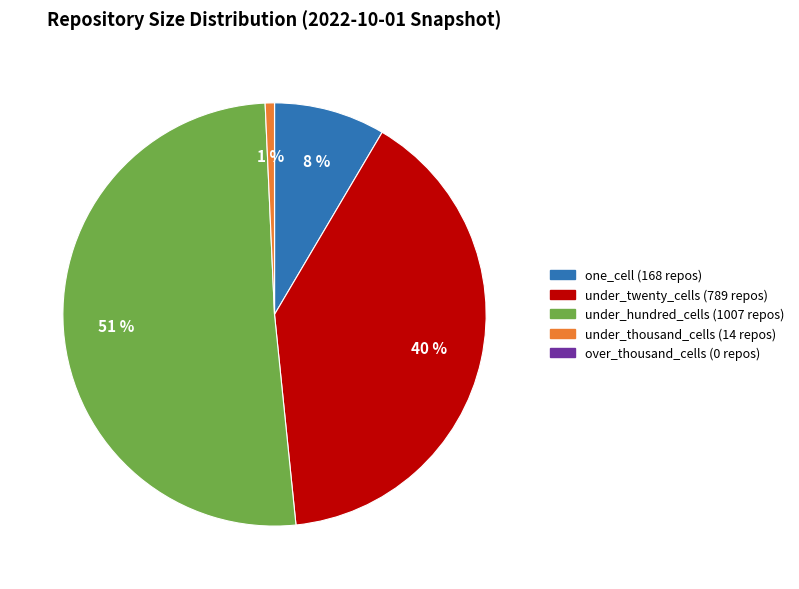

Does under_thousand_cells account for over 50% of the chart?

No